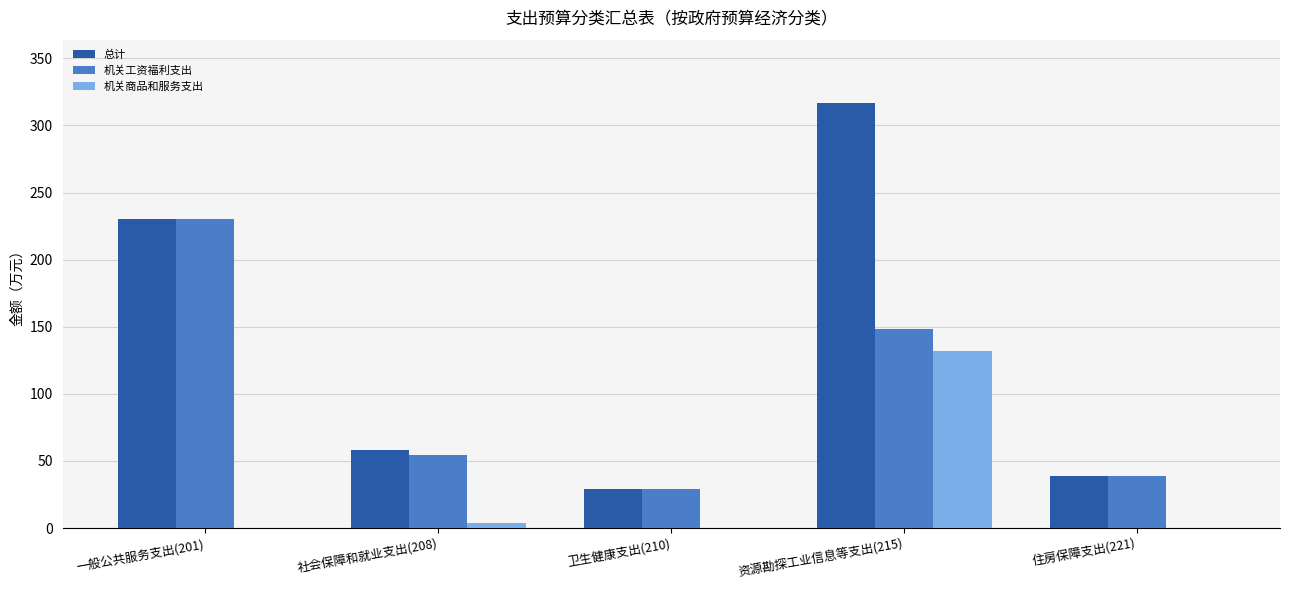

Which series has the largest total across all categories?

总计